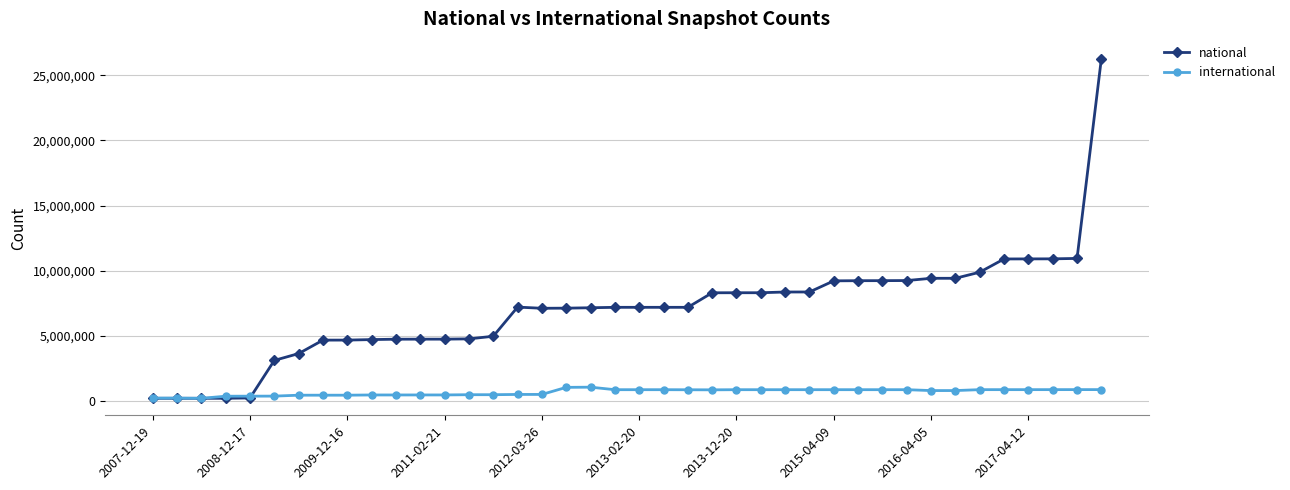

Which series has the largest range (max minus min)?

national